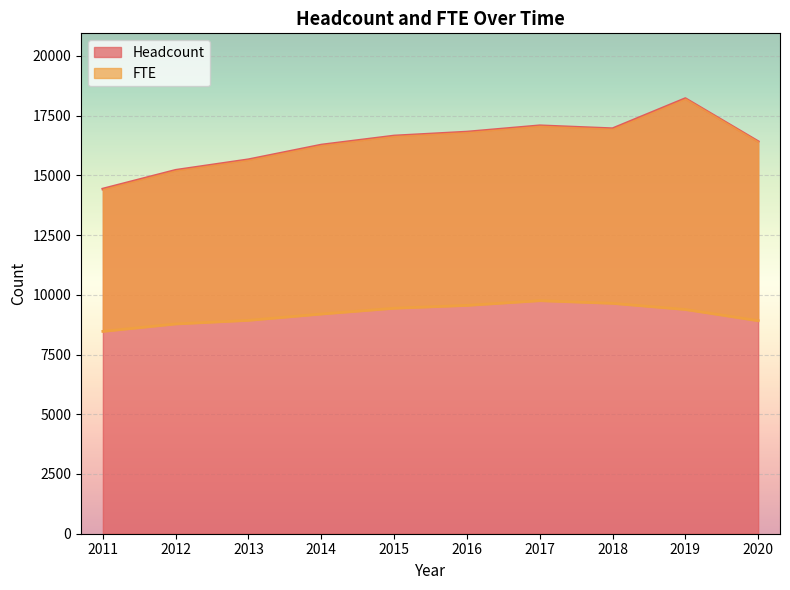

At which category is the sum across all series the highest?

2019